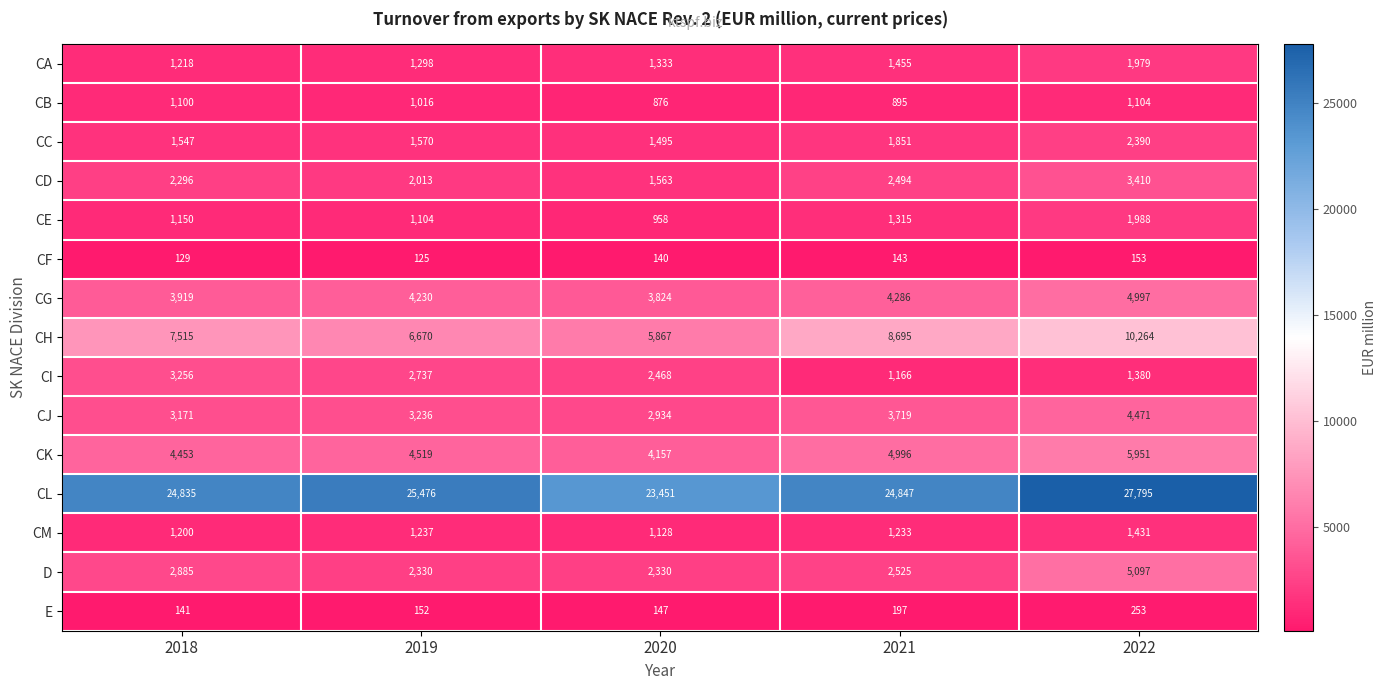

At how many categories does at least one series exceed 8184?

5